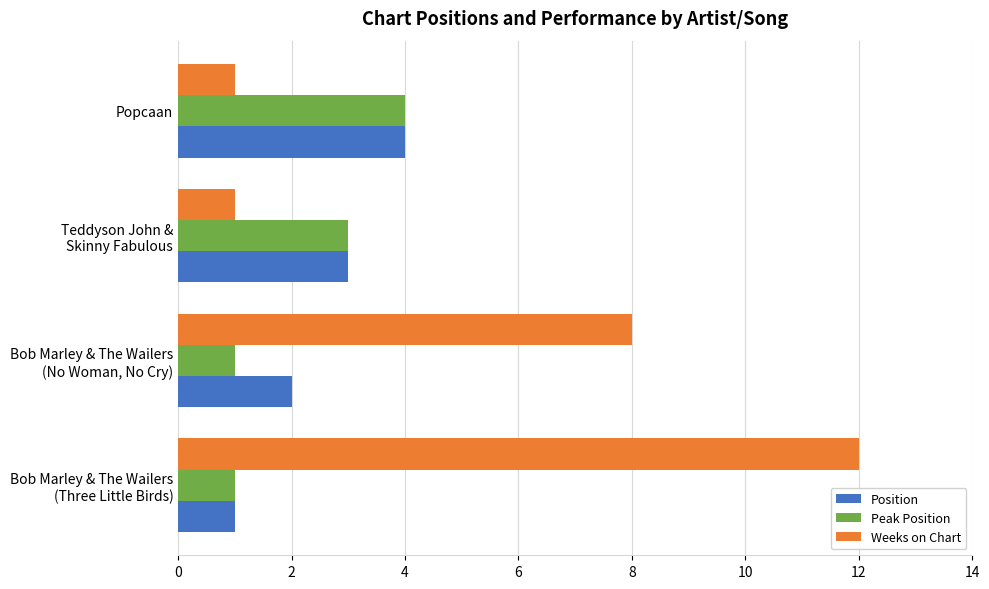

What is the sum of all Position values?

10